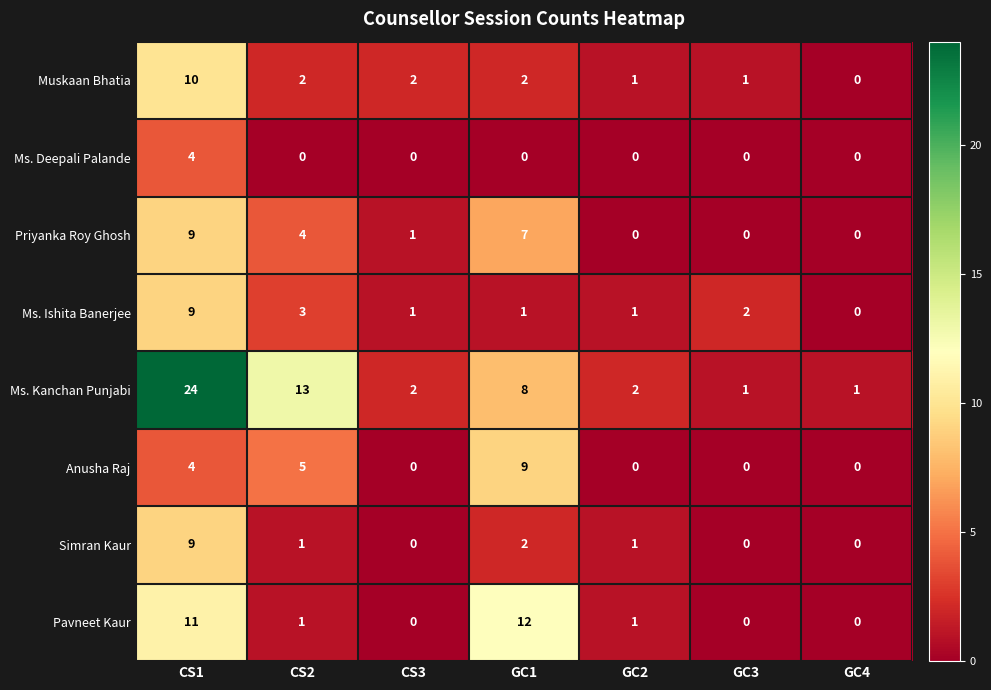

The Ms. Kanchan Punjabi series shows 1 at GC4. True or false?

True